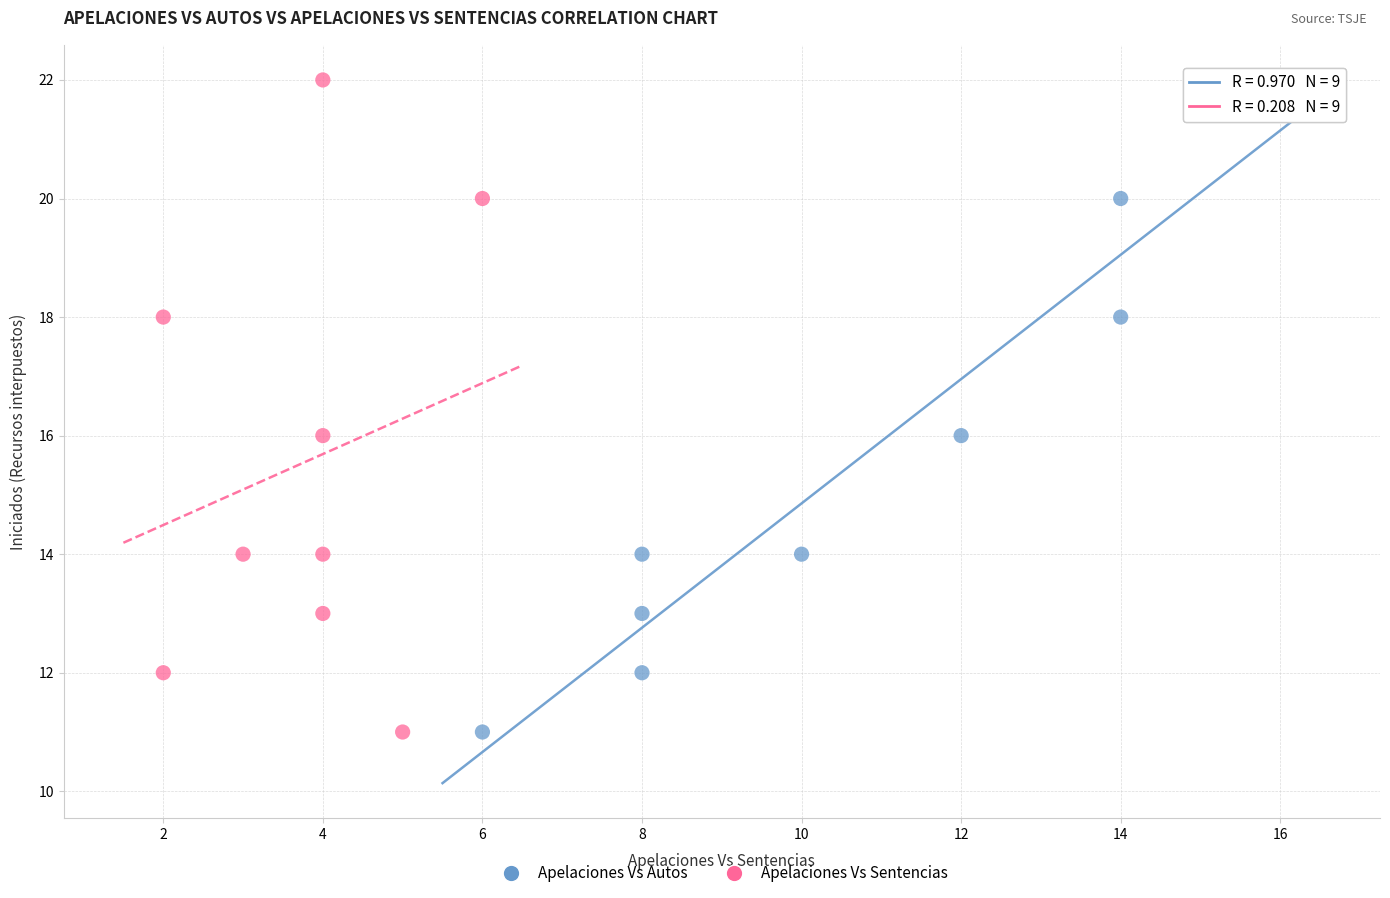

What are all the series names shown in the legend?

Apelaciones Vs Autos, Apelaciones Vs Sentencias